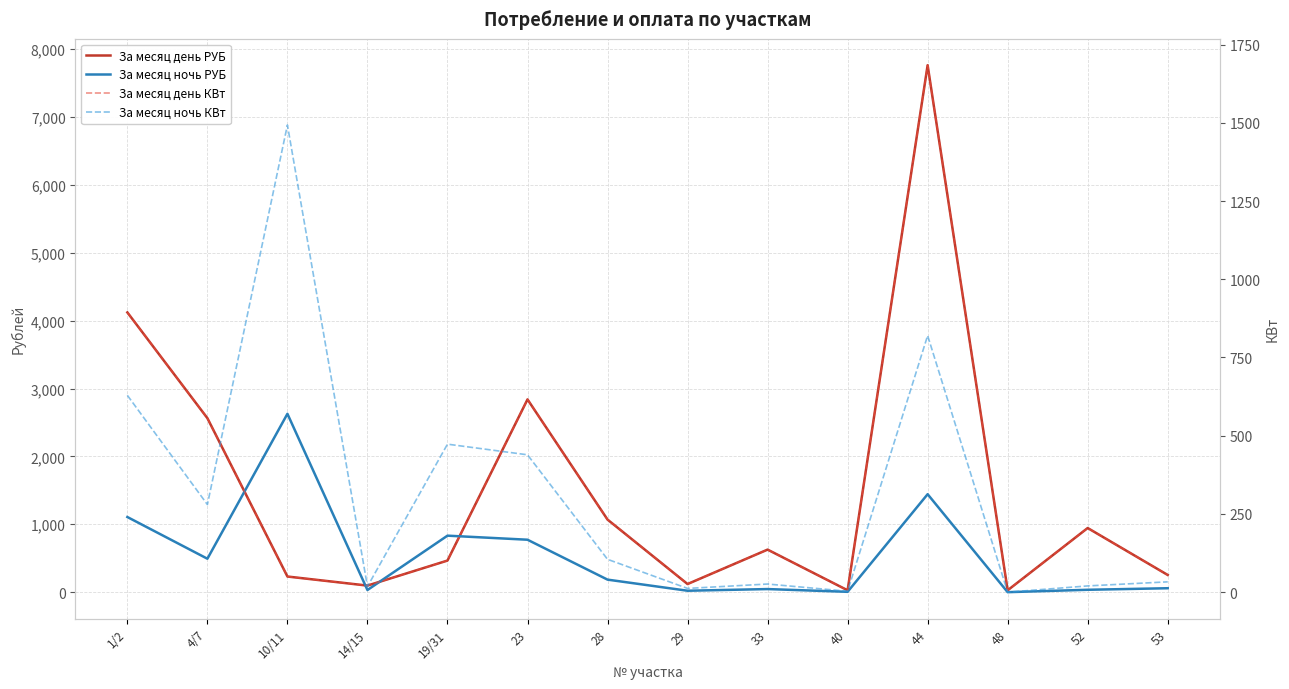

What is the label of the 14th point from the left?

53